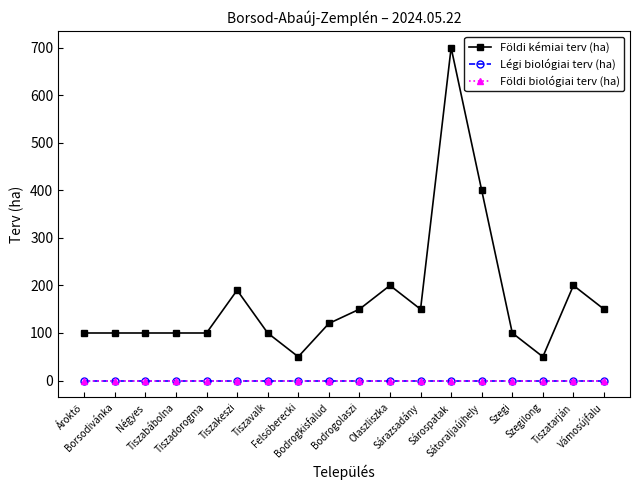

List the labels in order of Földi kémiai terv (ha) value, largest first.

Sárospatak, Sátoraljaújhely, Olaszliszka, Tiszatarján, Tiszakeszi, Bodrogolaszi, Sárazsadány, Vámosújfalu, Bodrogkisfalud, Ároktő, Borsodivánka, Négyes, Tiszabábolna, Tiszadorogma, Tiszavalk, Szegi, Felsőberecki, Szegilong